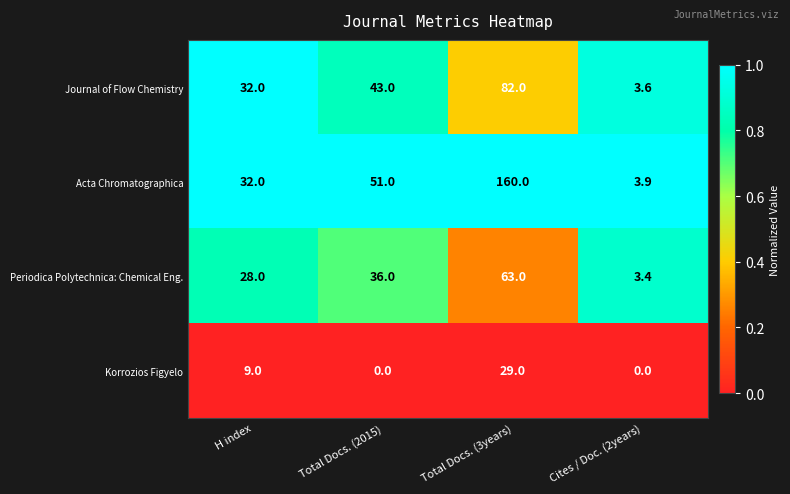

What is the sum of the Acta Chromatographica values at H index and Total Docs. (2015)?

83.0